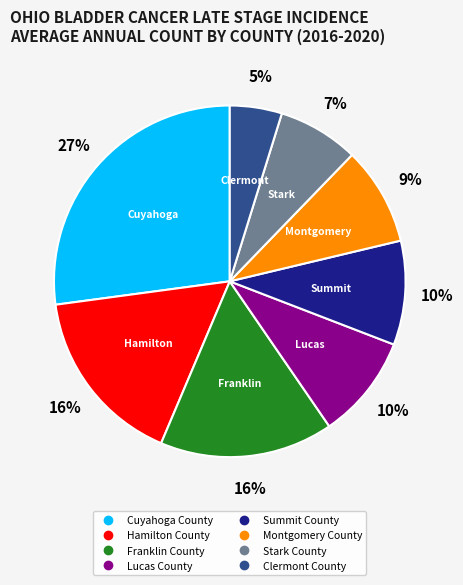

The Stark County slice represents 7% of the pie. True or false?

True